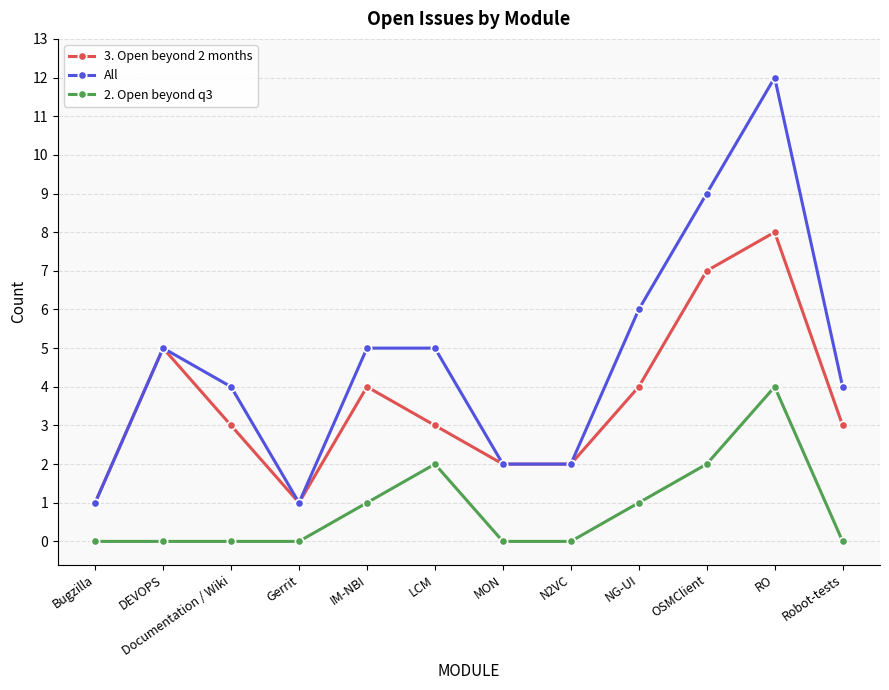

Is the value of All at MON greater than the value of 2. Open beyond q3 at IM-NBI?

Yes